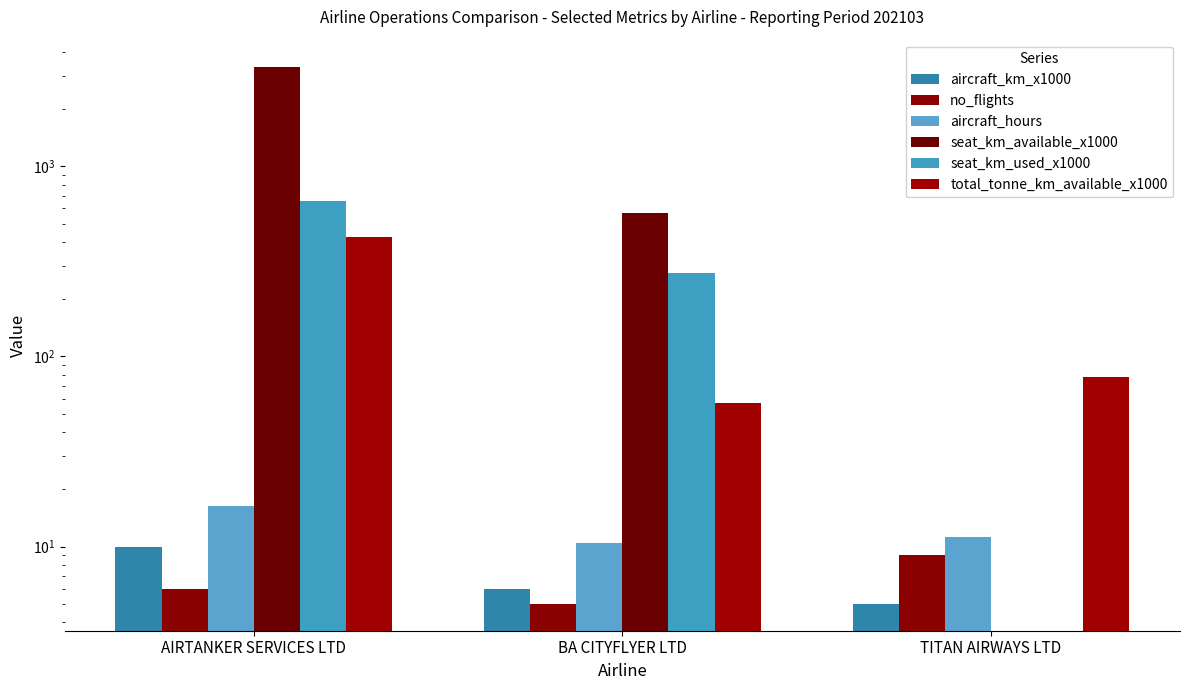

Is it true that aircraft_hours equals 6.1 at AIRTANKER SERVICES LTD?

False